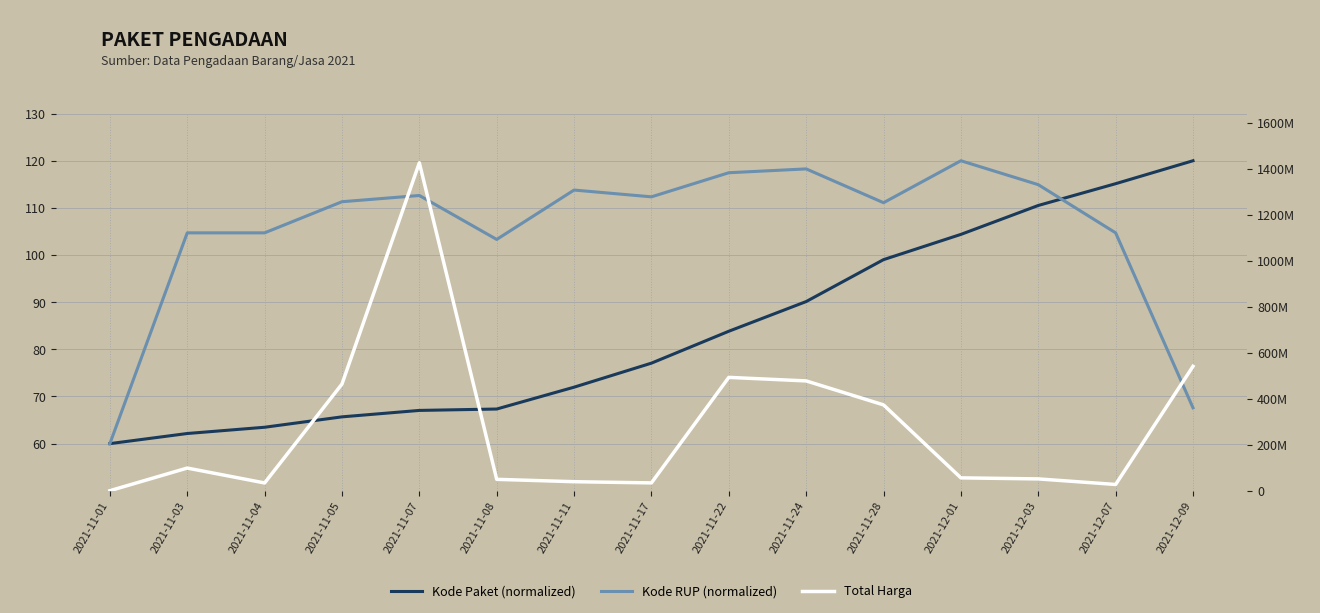

True or false: Total Harga has more than 1 interior local peaks.

True